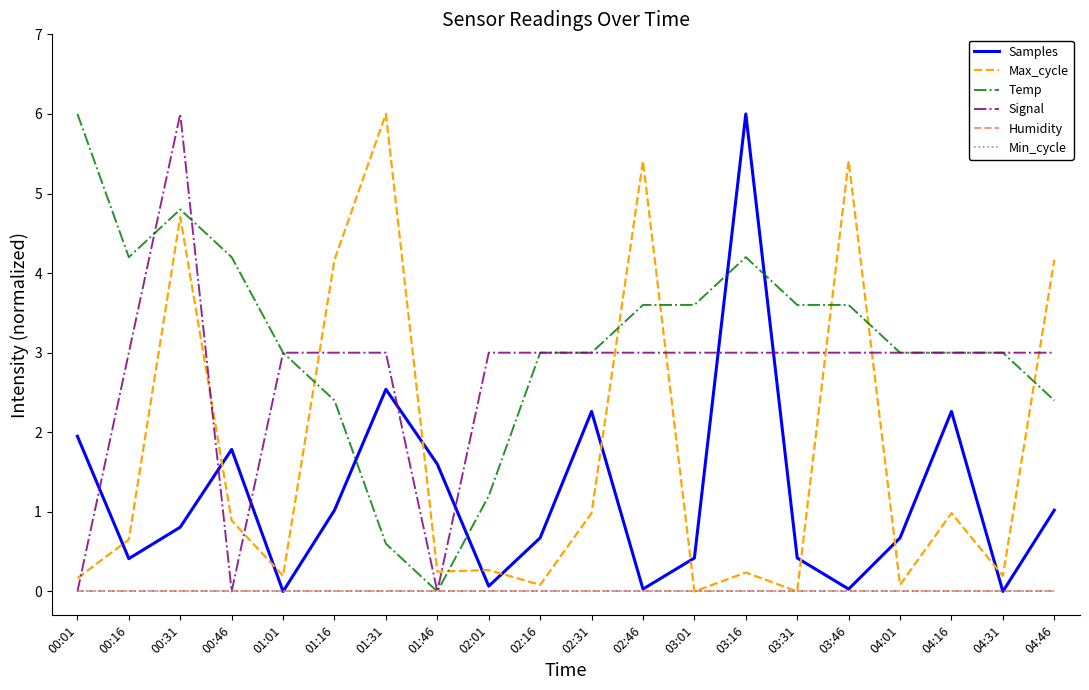

The value of Max_cycle at 02:31 is 1.0. True or false?

True